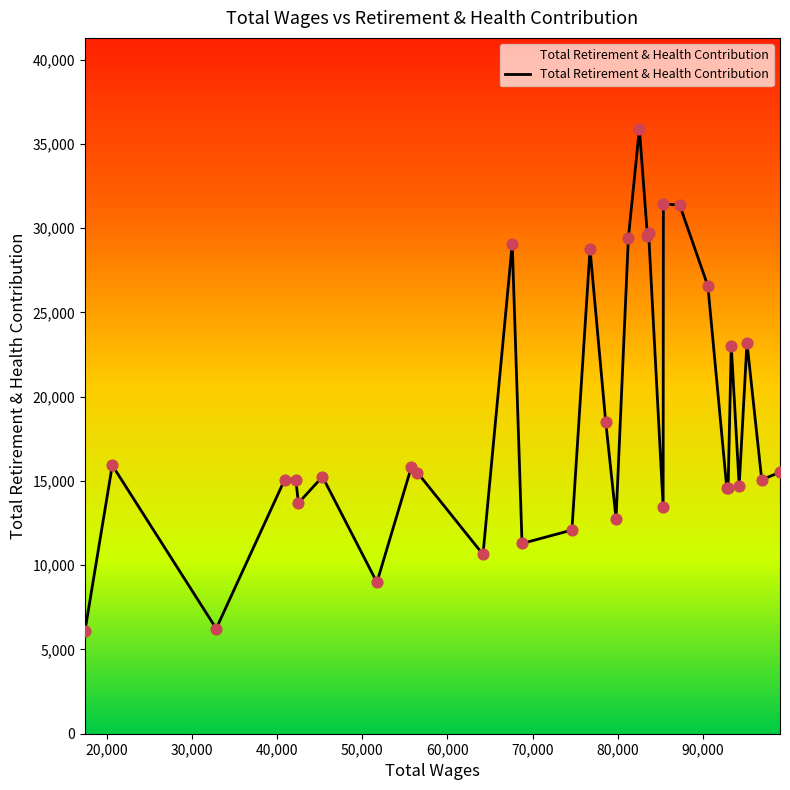

What is the smallest value displayed?

6087